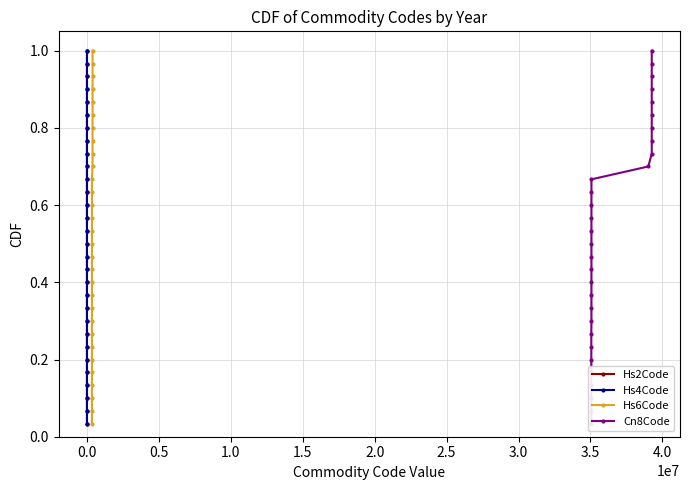

What is the difference between the maximum and minimum values in the Cn8Code series?

1.0